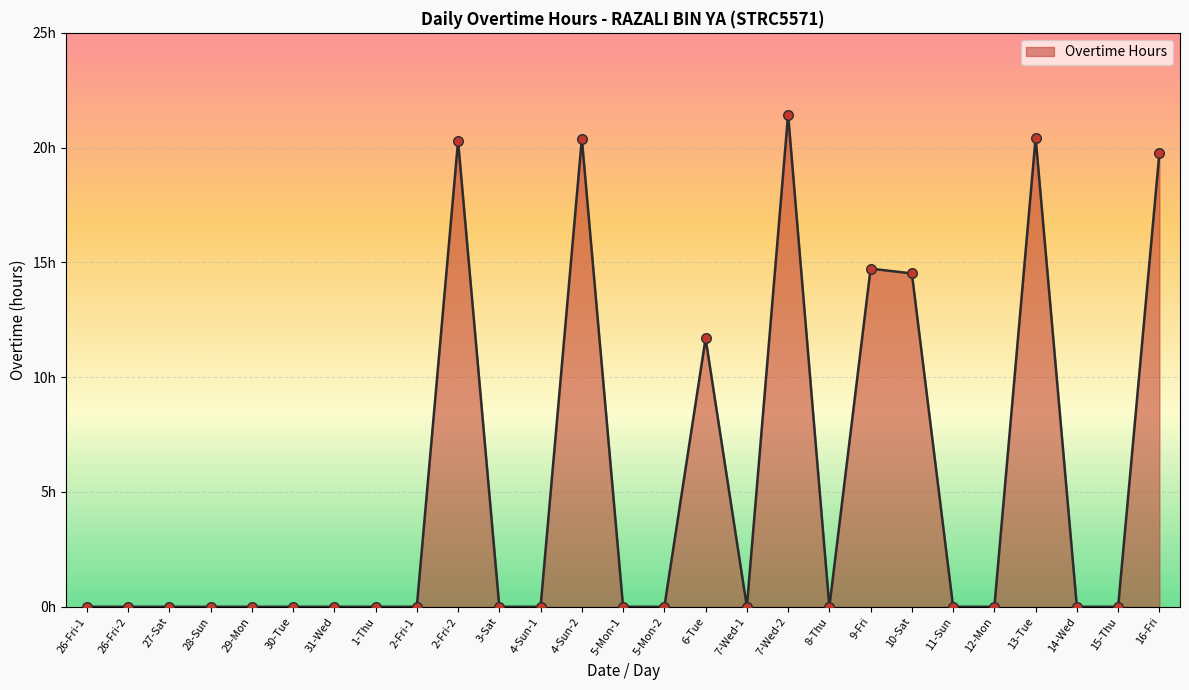

Between 12-Mon and 27-Sat, which is larger?

12-Mon